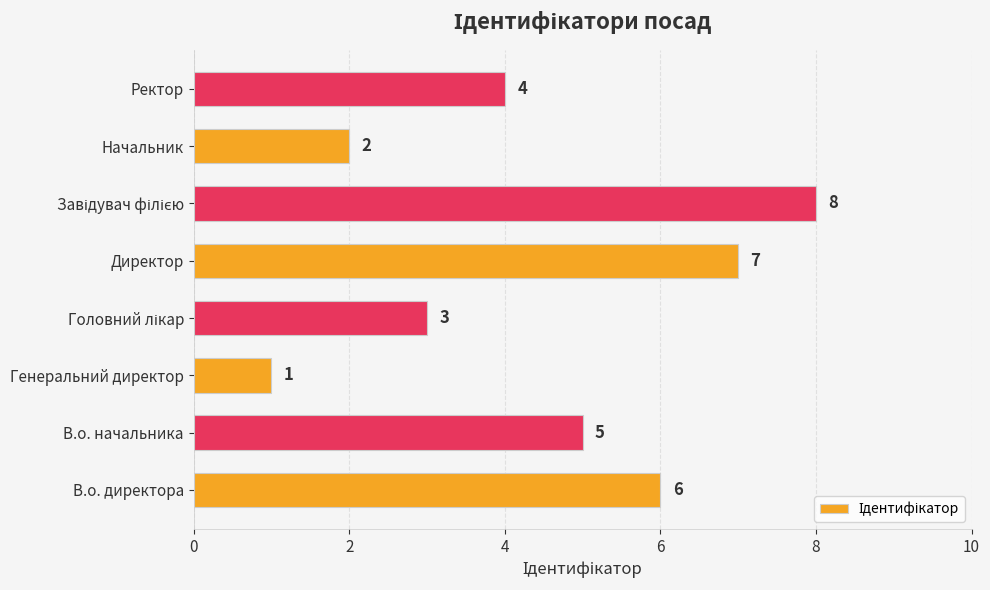

Between В.о. начальника and Генеральний директор, which is larger?

В.о. начальника